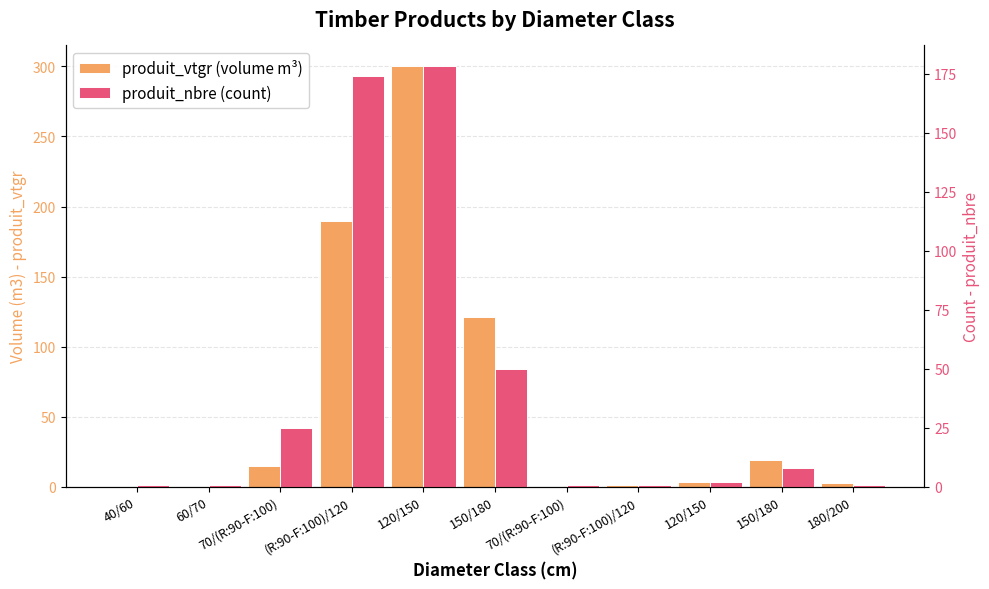

At which category does the chart reach its peak across all series?

120/150